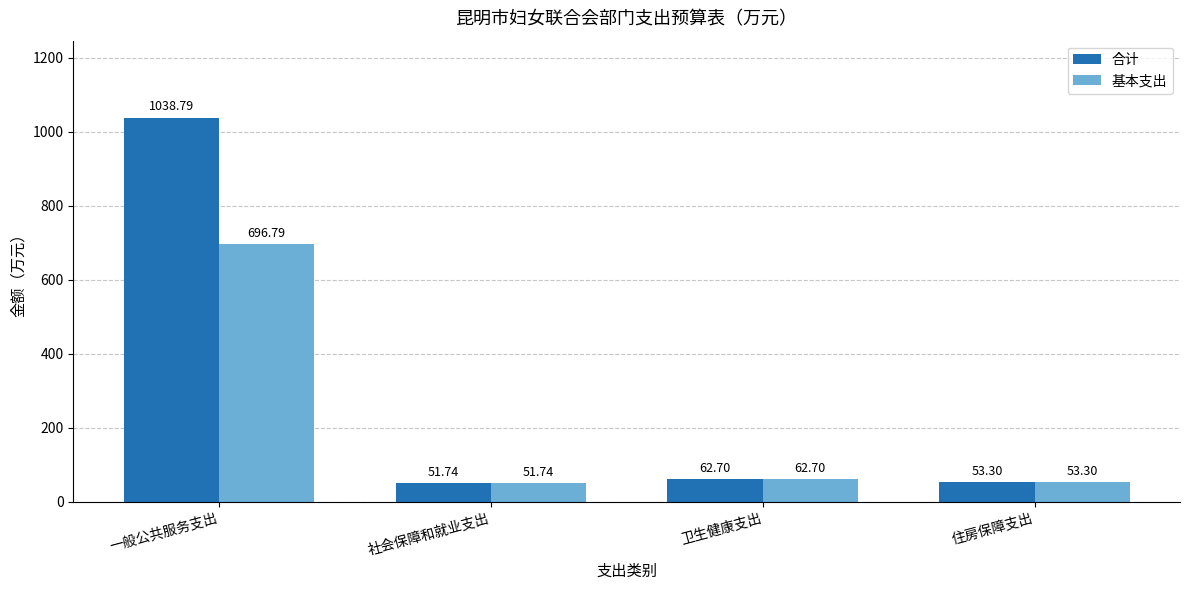

Where does the 基本支出 series first go above 62?

一般公共服务支出